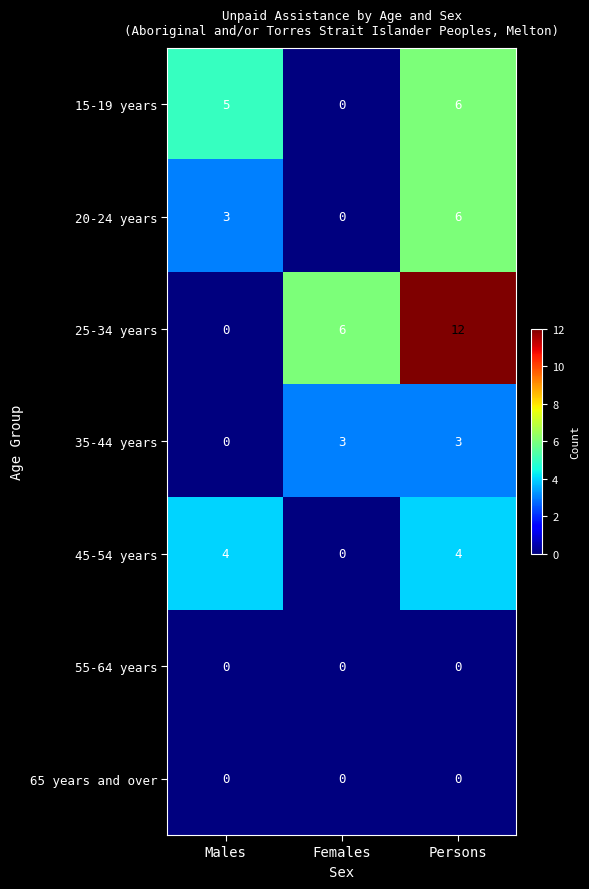

Which series changed the most between Males and Persons?

25-34 years